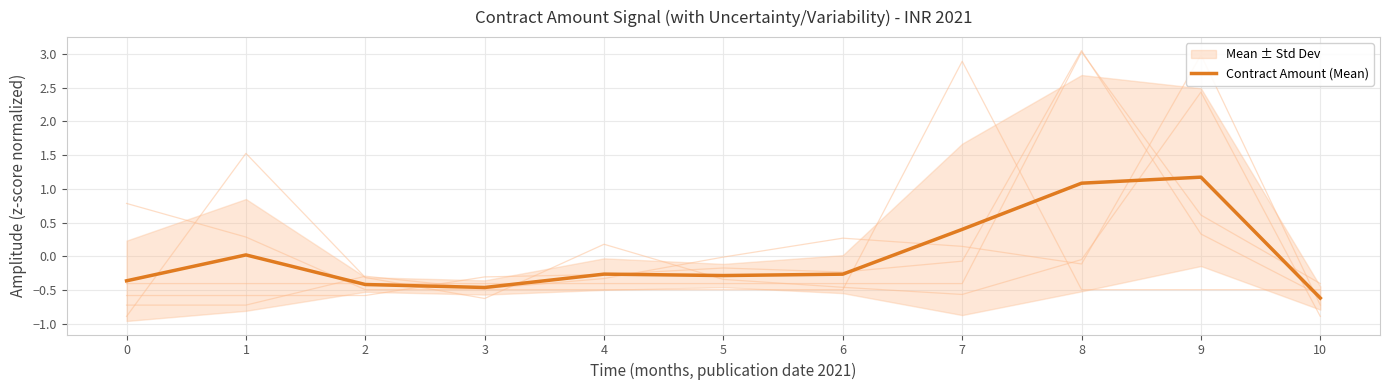

What is the value of the 5th point from the left?

-0.3